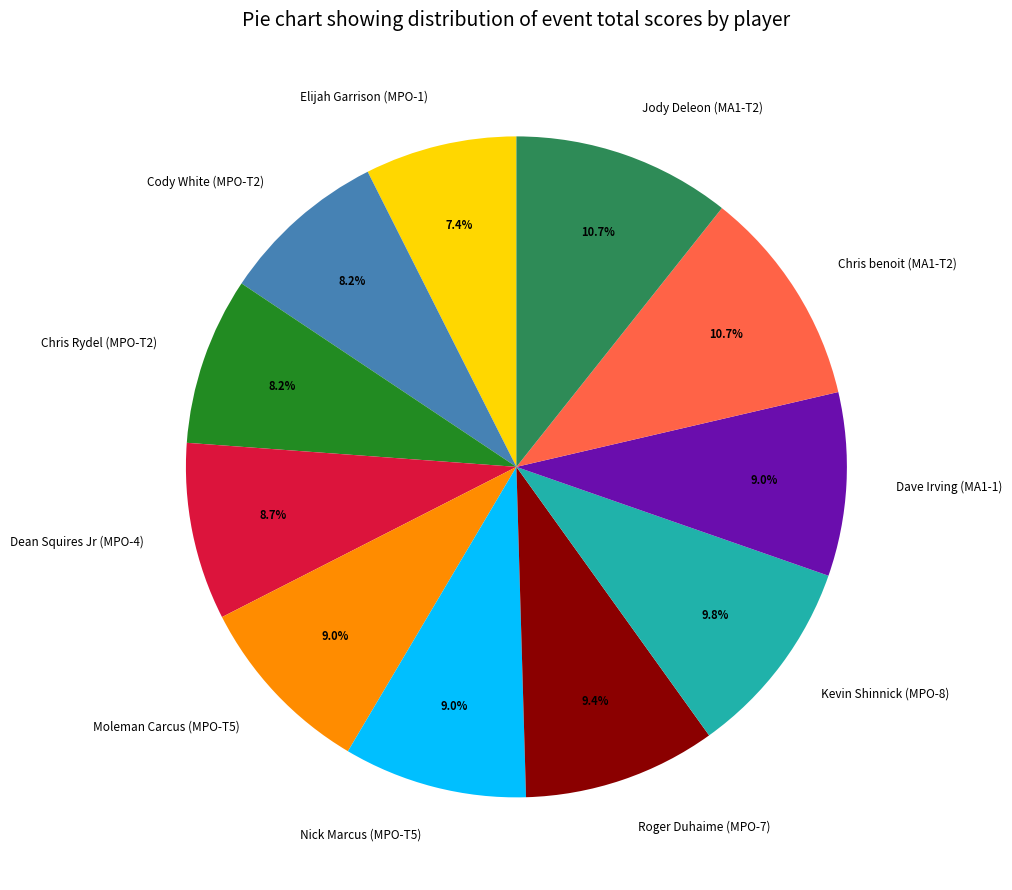

Count the number of slices in the pie.

11